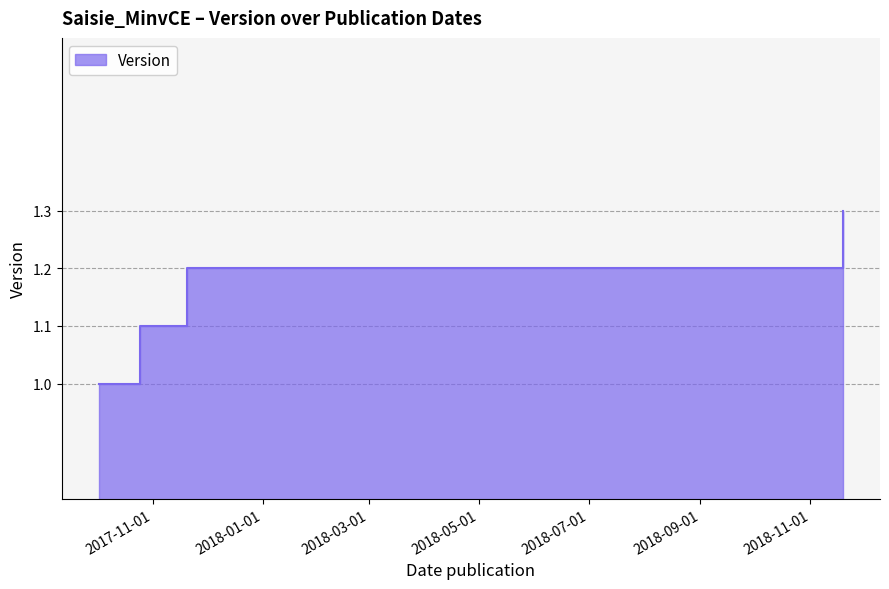

What is the change in value from 2017-10-25 to 2018-11-19?

+0.2